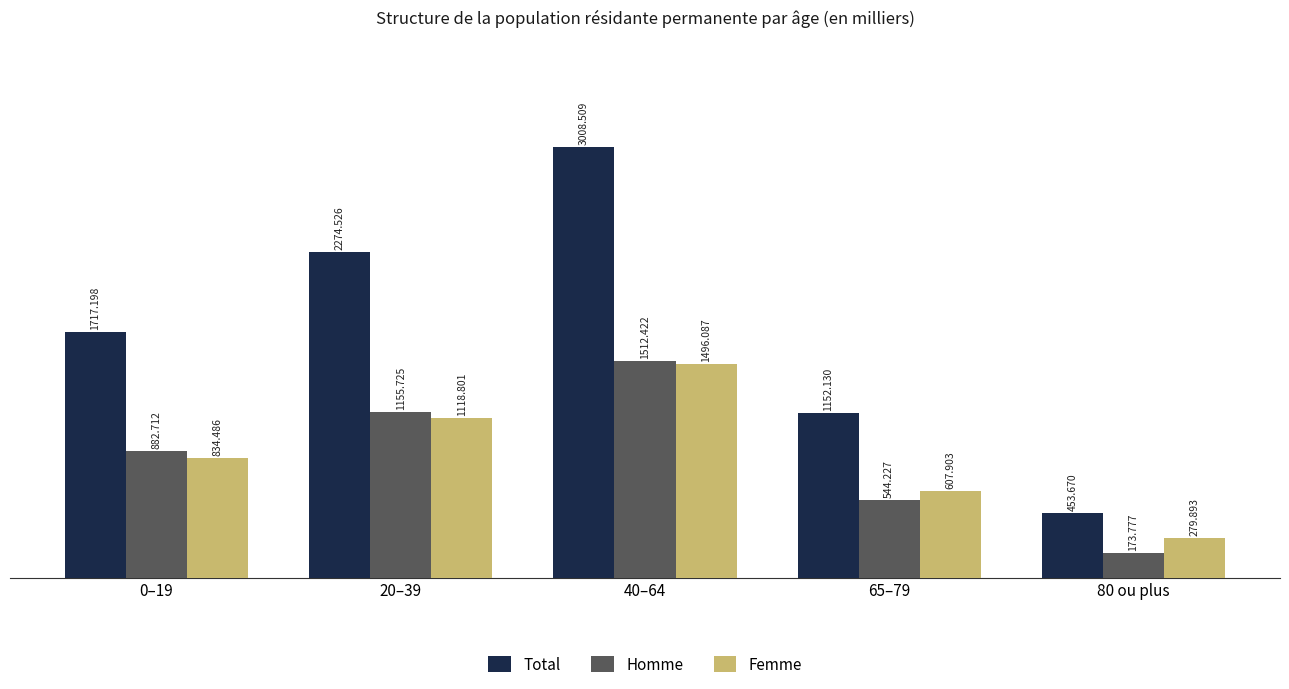

Which series has the largest total across all categories?

Total